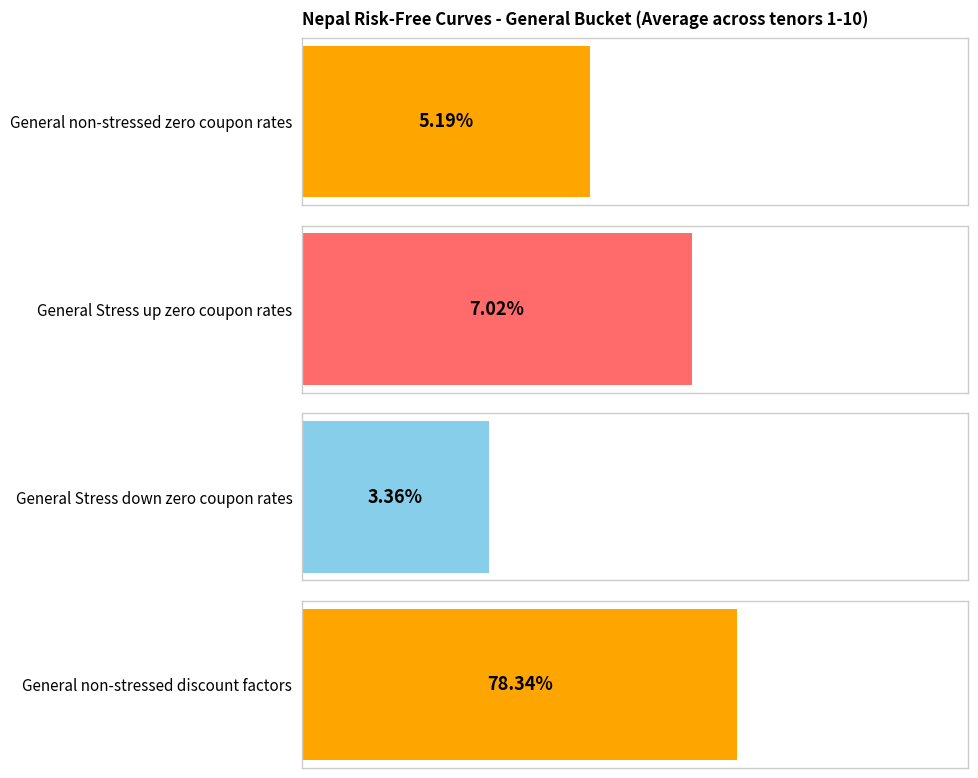

Does the chart contain any negative values?

No